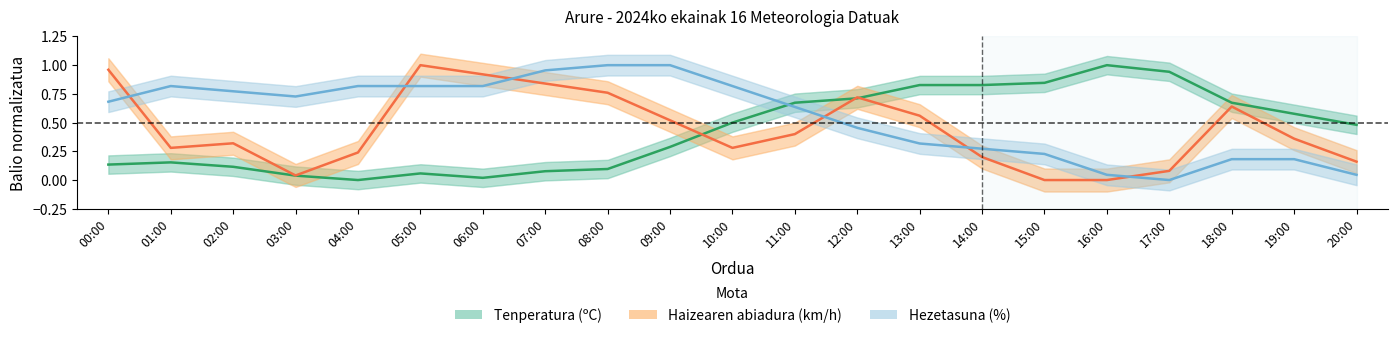

Where is Haizearen abiadura (km/h) nearest to the value 0?

15:00